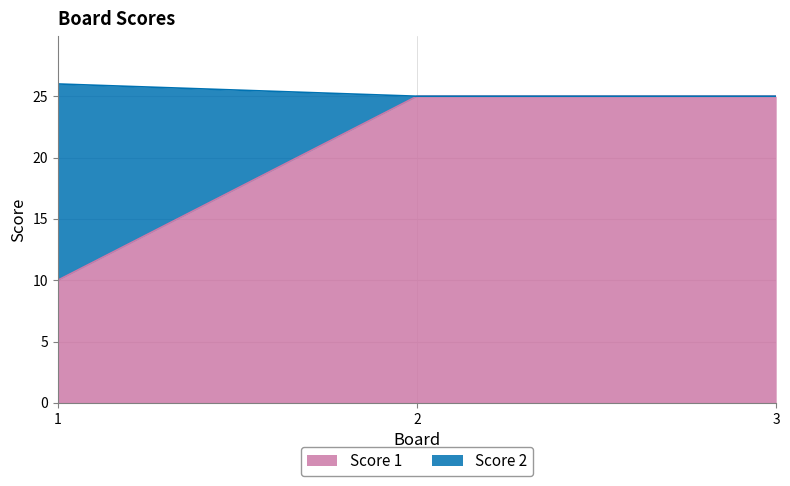

What is the total value across all series at 3?

25